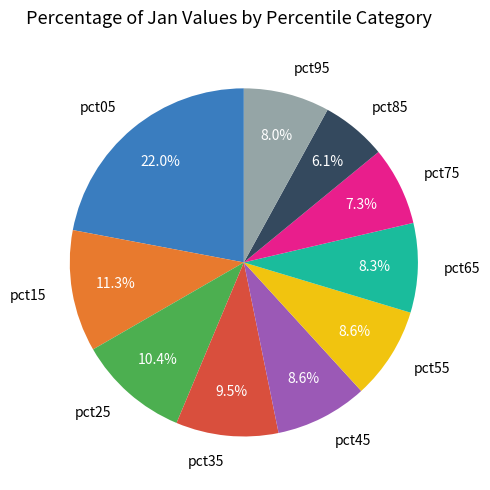

Combined, what portion of the pie is pct85 and pct65?

14.4%